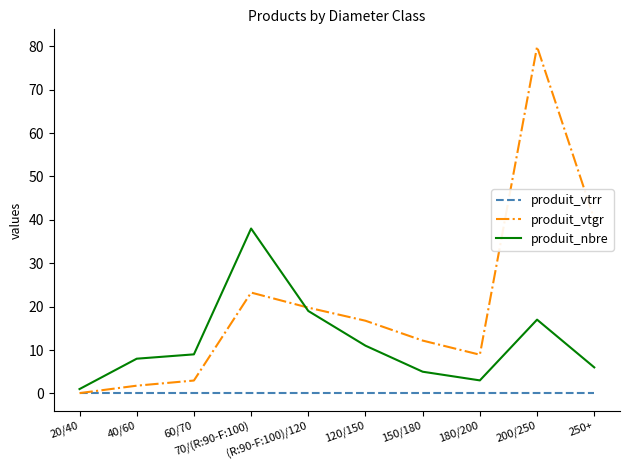

What is the maximum value for produit_nbre?

38.0